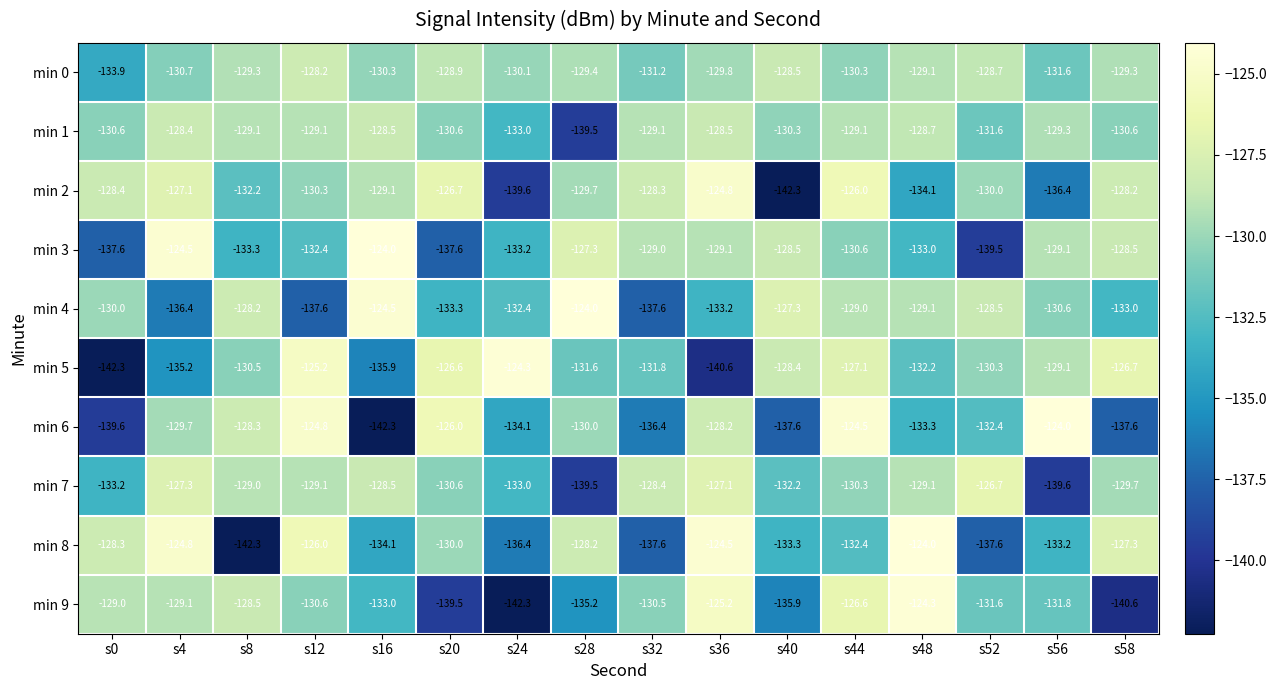

What is the difference between the maximum and minimum values in the min 6 series?

18.3